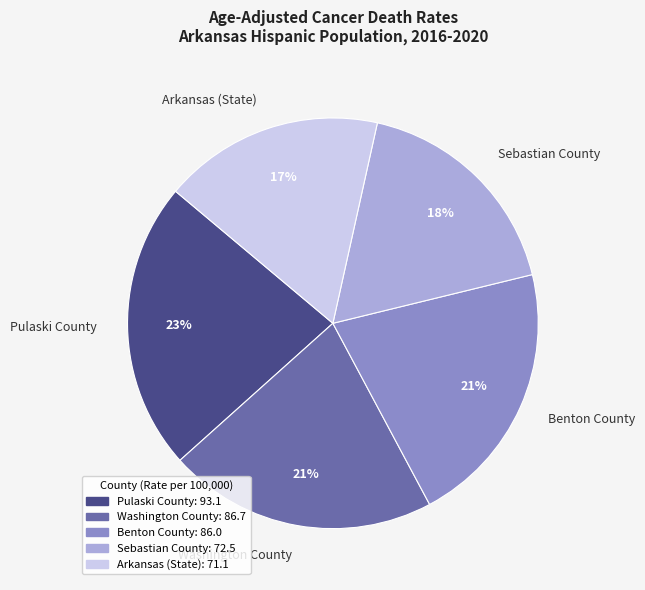

To the nearest percent, what is the average slice percentage?

20%